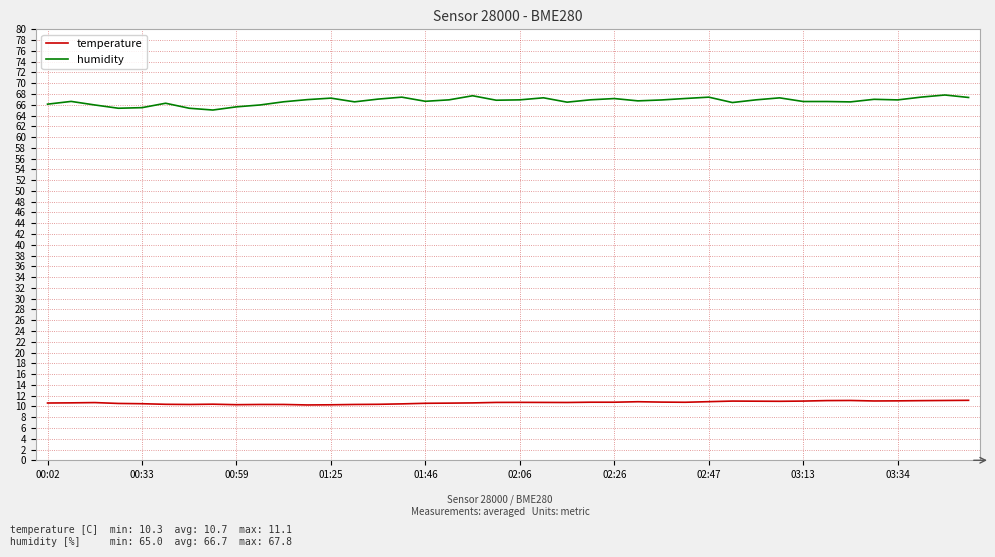

Which series has the largest total across all categories?

humidity